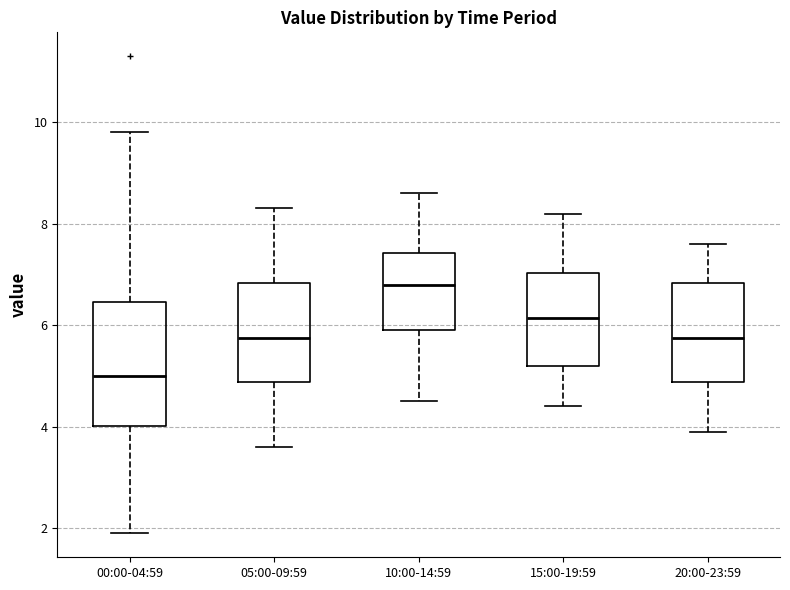

Which box's median line is the lowest?

00:00-04:59